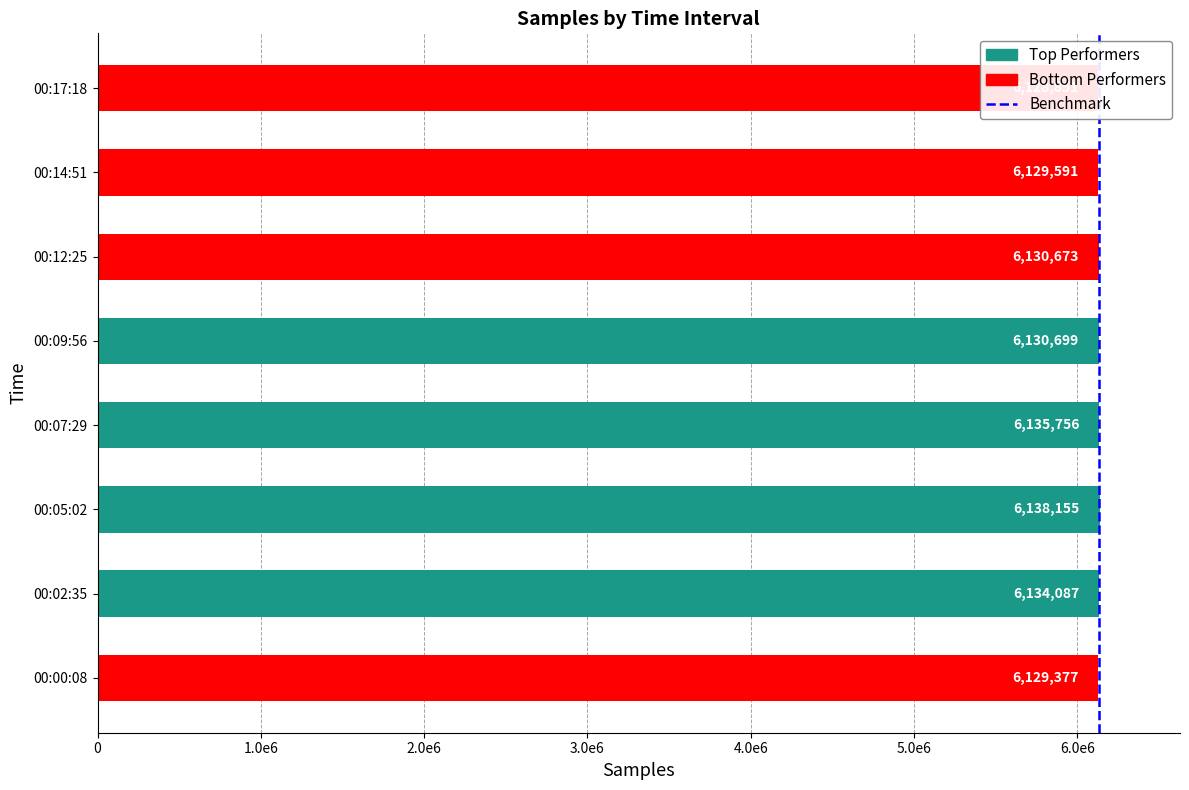

Is it true that the value at 0 is 0?

False